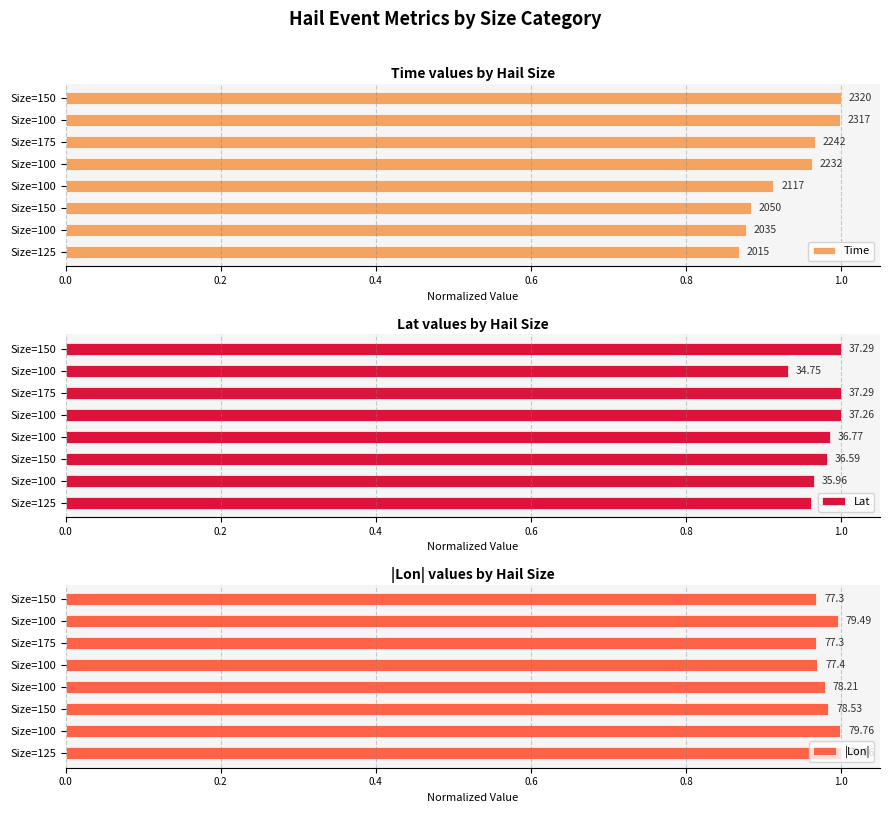

Between Size=100 and Size=150, which is larger?

Size=100